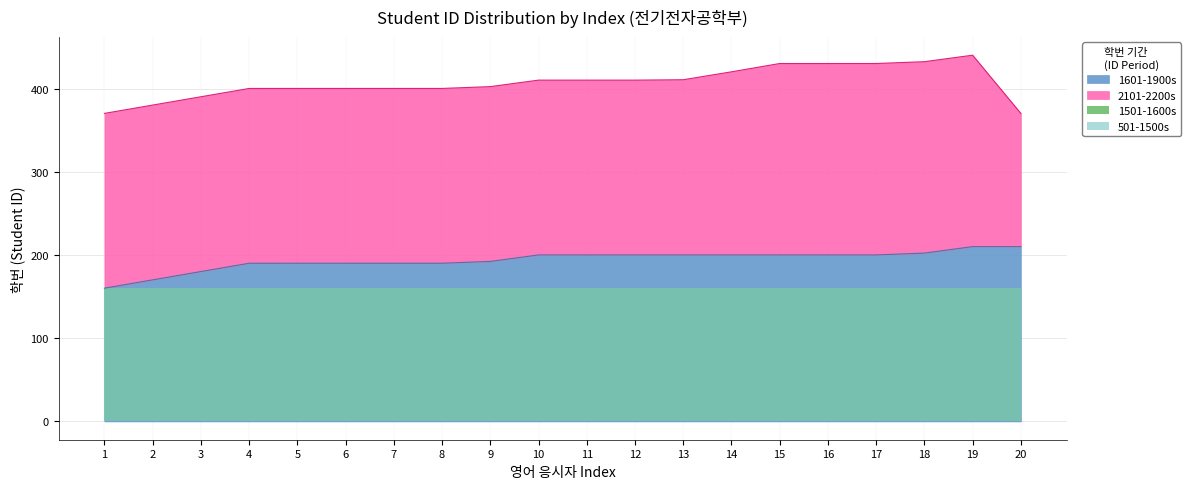

Reading right to left, extract all data points from this chart.

210.3	210.3	202.5	200.3	200.3	200.3	200.3	200.3	200.3	200.3	200.3	192.5	190.3	190.3	190.3	190.3	190.3	180.3	170.3	160.3